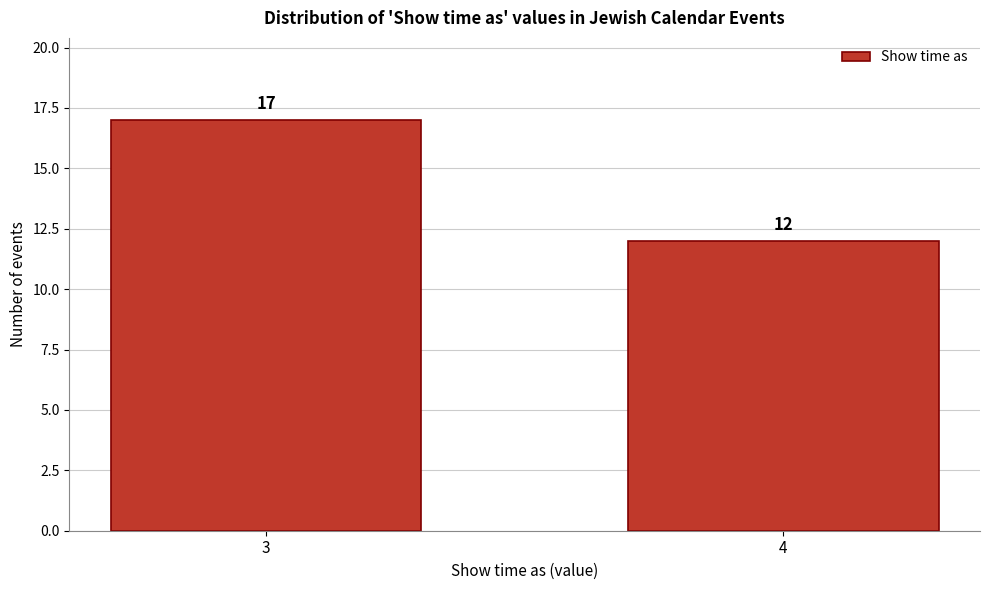

Reading right to left, list all the values displayed in this chart.

12	17